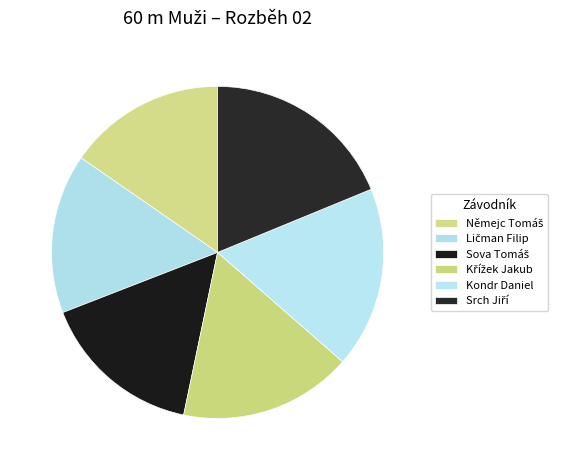

Does any single category account for the majority?

No